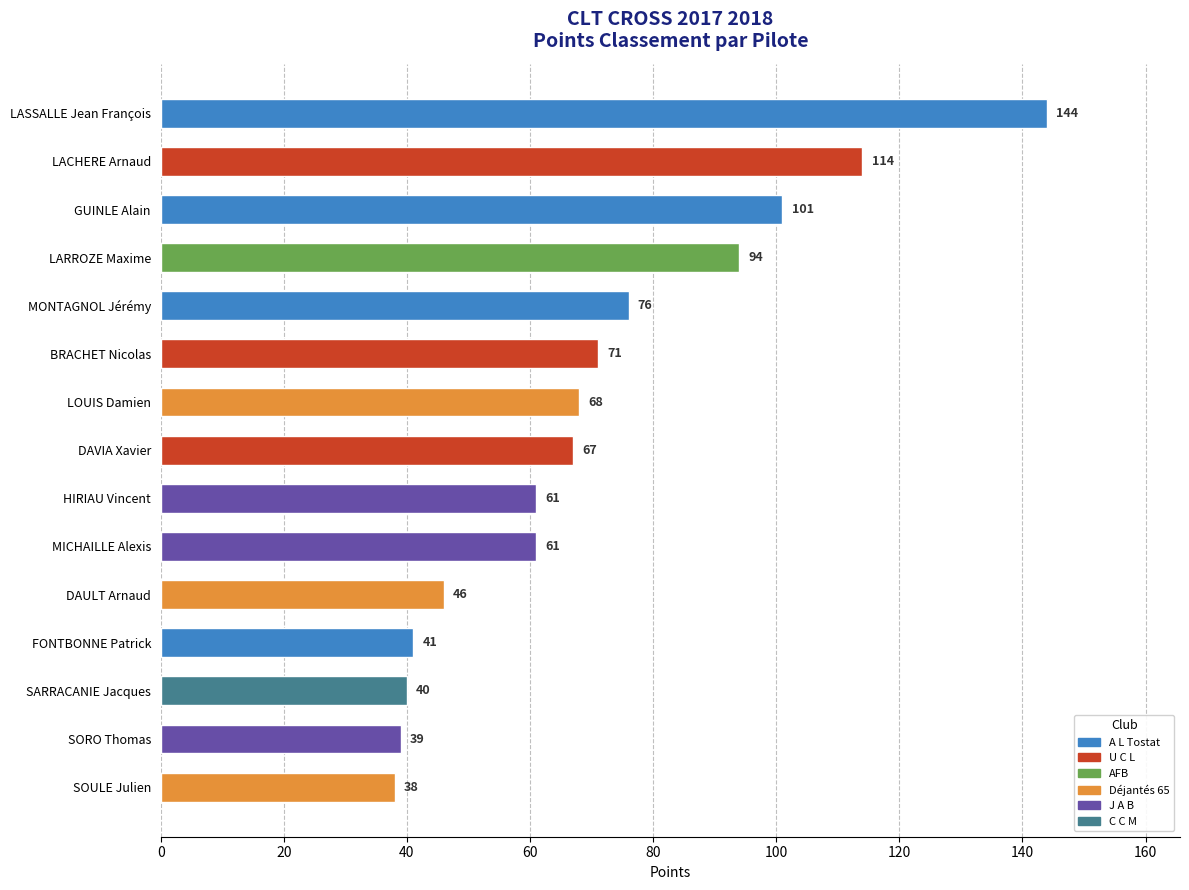

What is the sum of the values at DAVIA Xavier and GUINLE Alain?

168